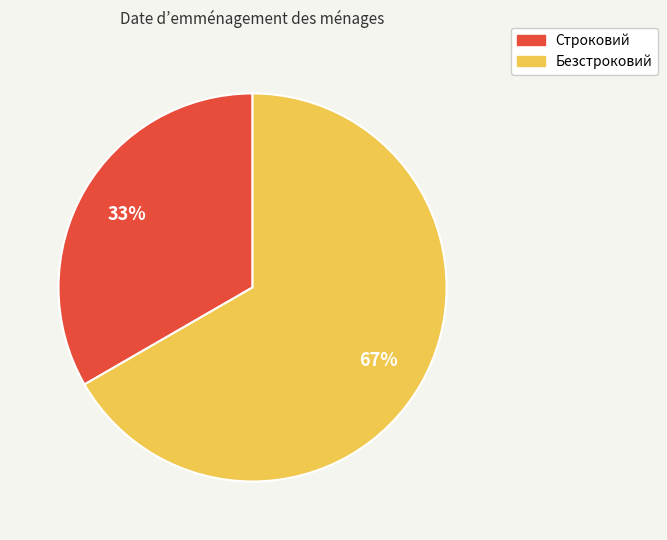

Rank the categories by value from highest to lowest.

Безстроковий, Строковий